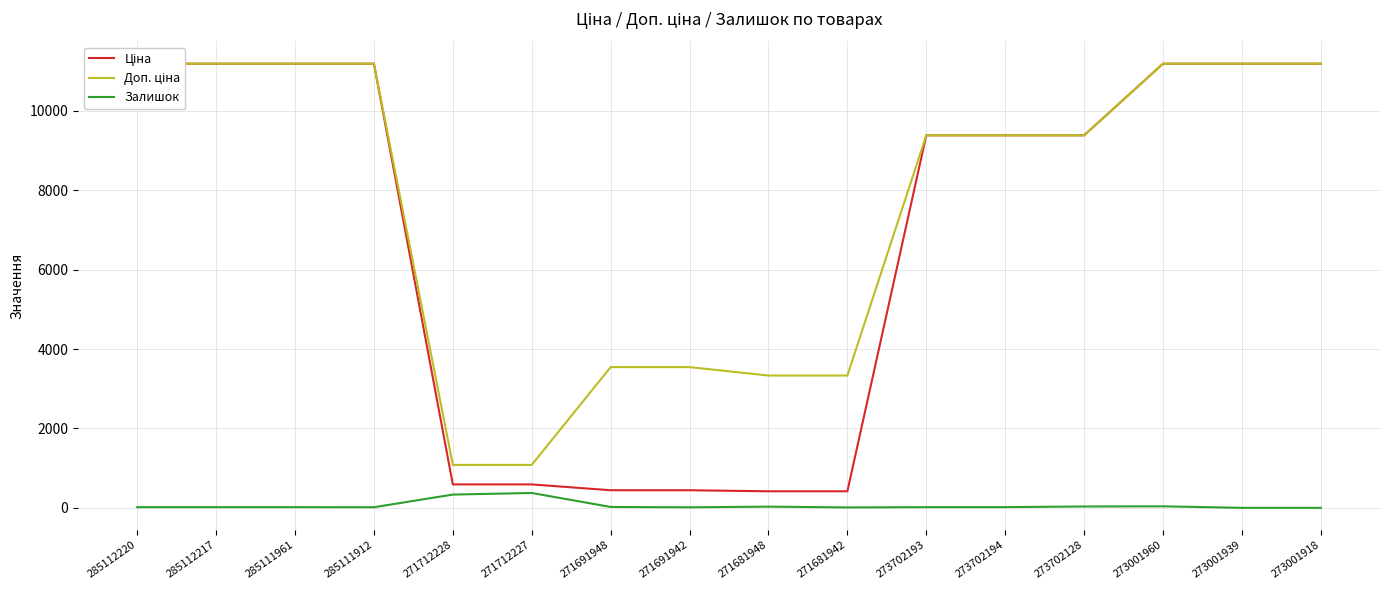

What is the label of the 12th point from the right?

271712228